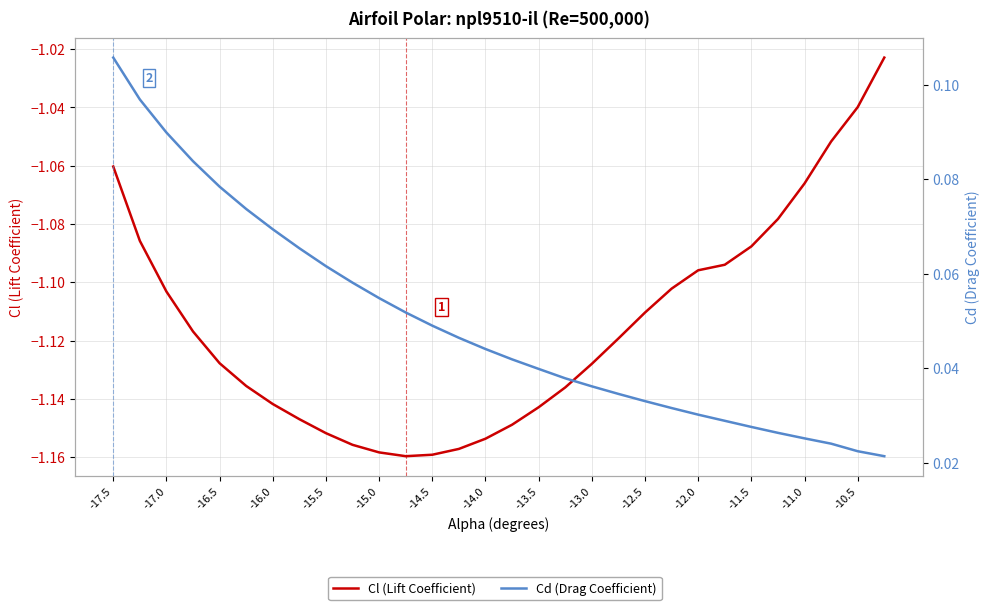

True or false: Cl (Lift Coefficient) has a value of -0.3 at -15.0.

False